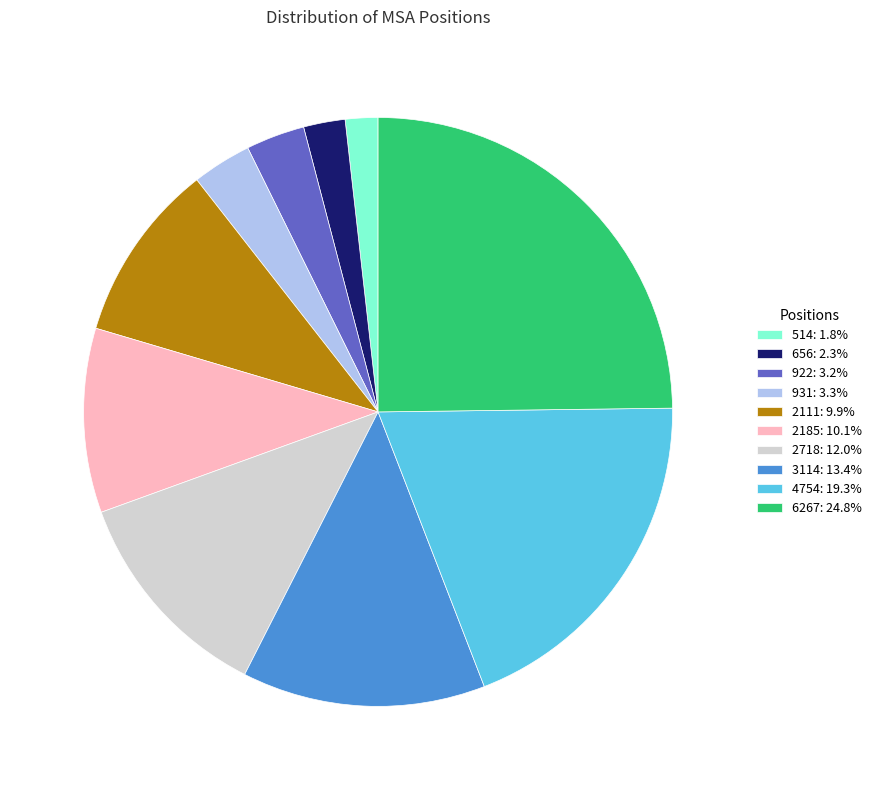

Is there a majority slice in this chart?

No